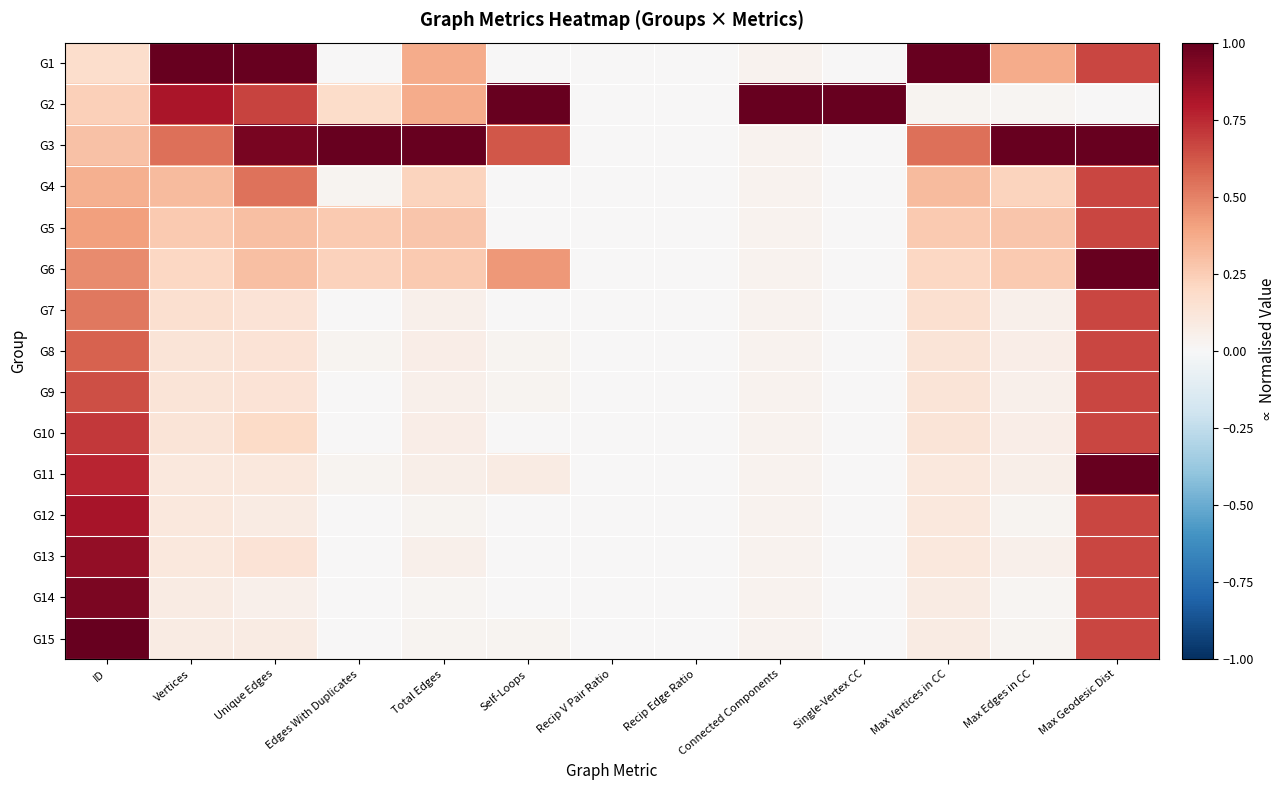

Between Recip V Pair Ratio and Connected Components, which is larger?

Connected Components